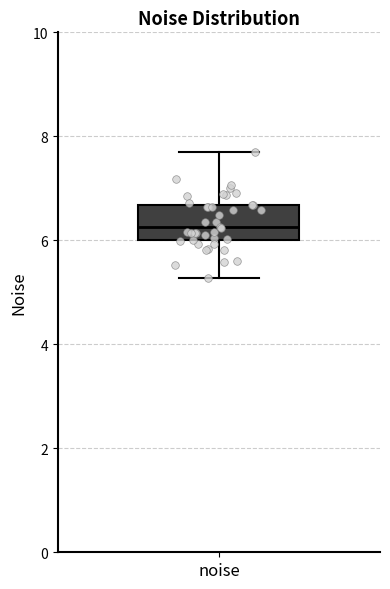

Read this box plot against the y-axis: the position of the median line, the range covered by the box, and the ends of both whiskers. The values are not printed on the chart, so give them approximately, as read against the axis.

median 6.2, box 6.0 to 6.6, whiskers 5.2 to 7.6